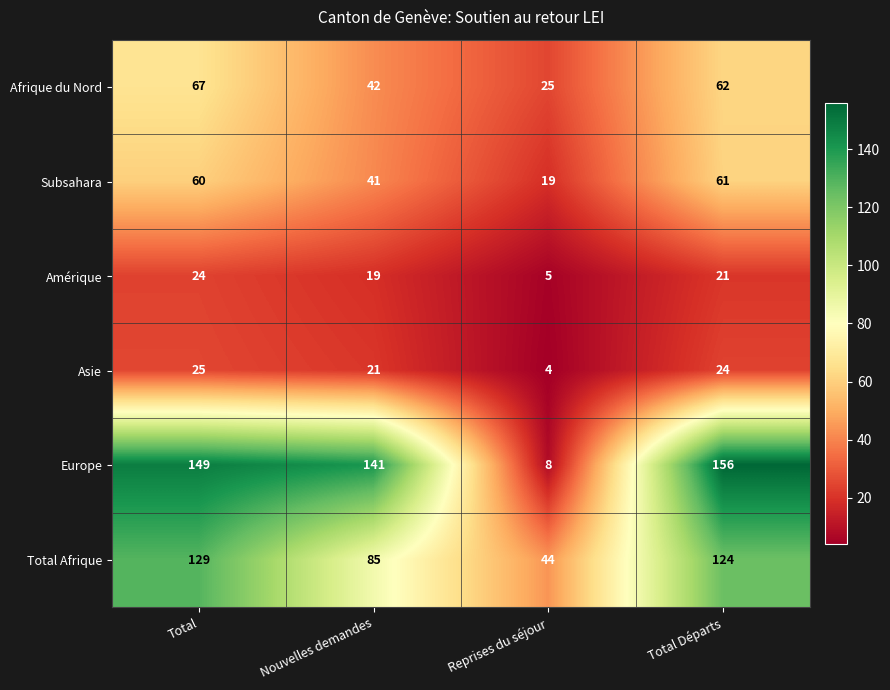

At which label is Europe closest to 82?

Nouvelles demandes